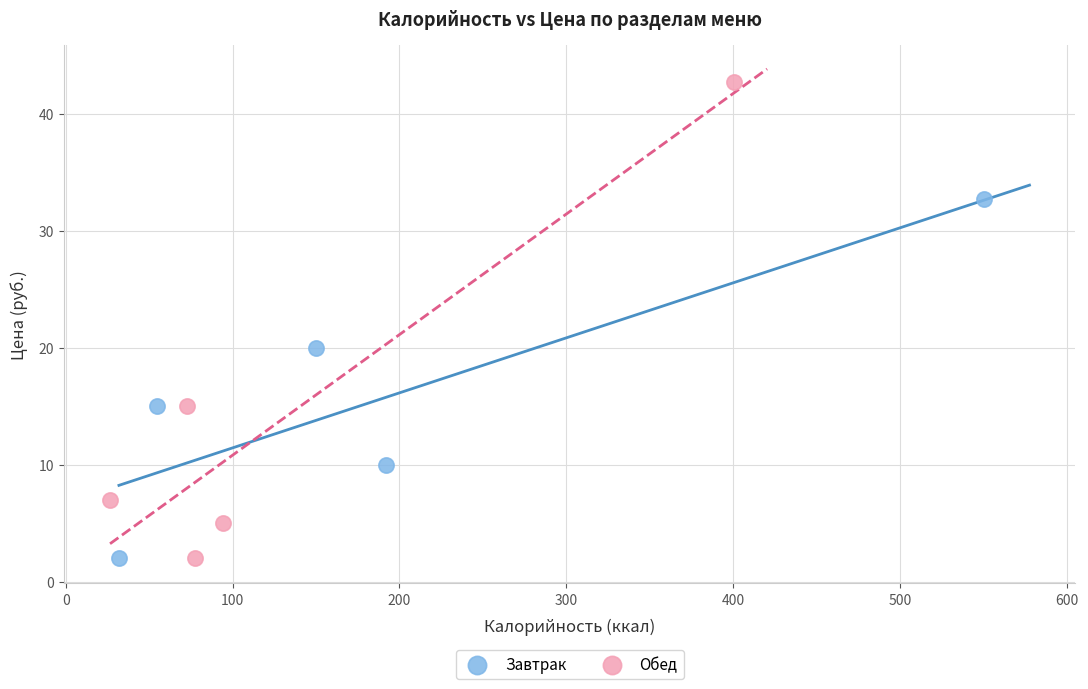

Which series has the widest spread of Y values?

Обед